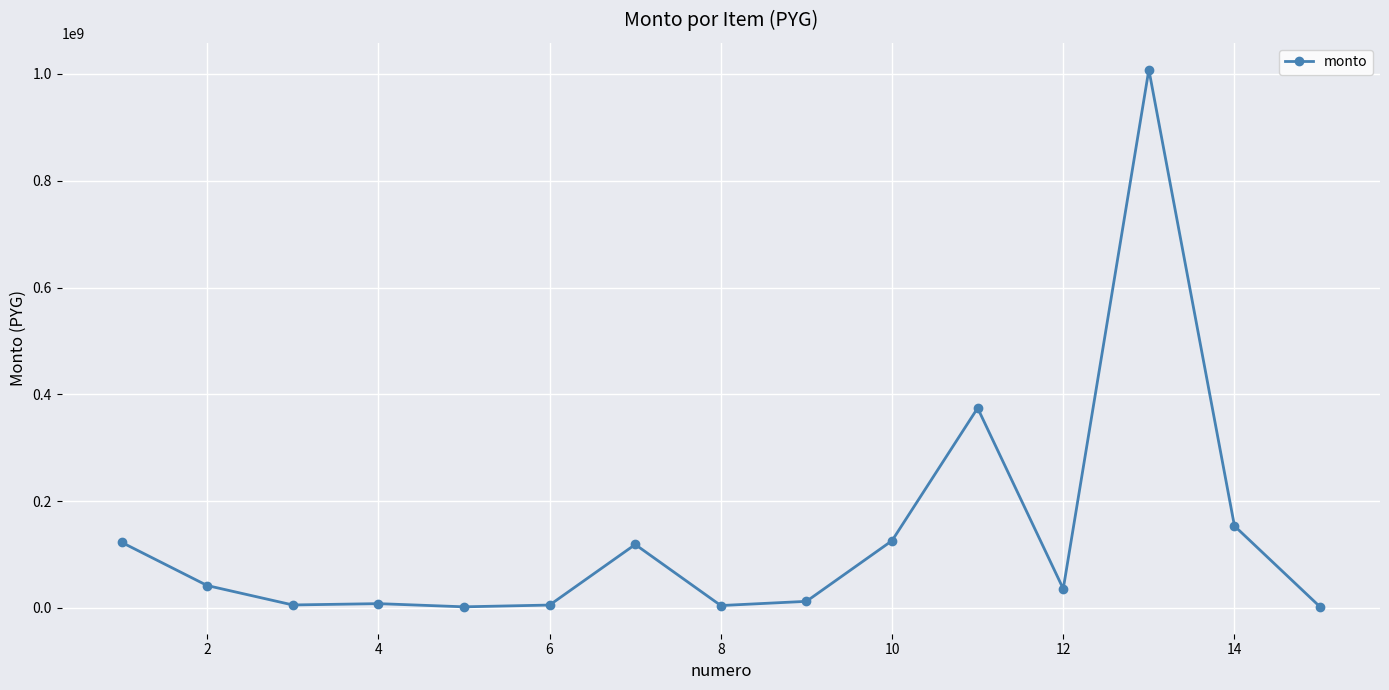

True or false: the data has more than 2 interior local peaks.

True